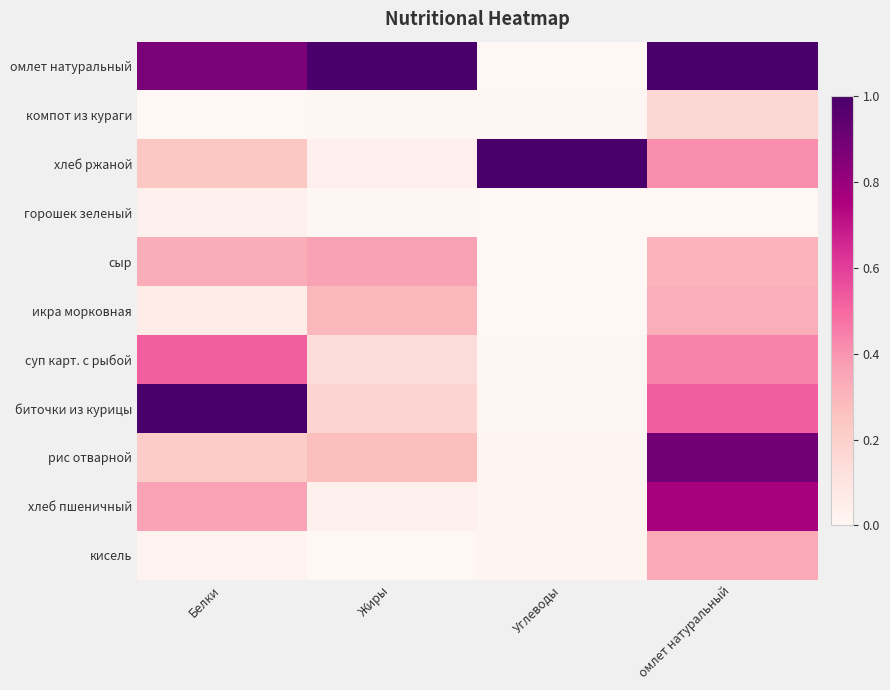

What is the difference between the highest and lowest values at омлет натуральный?

1.0